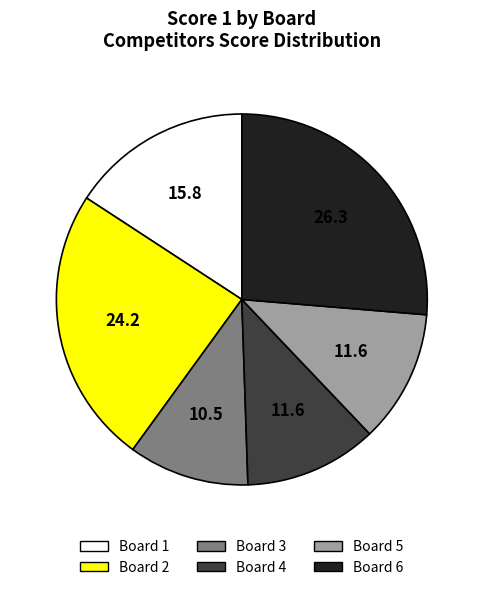

Is the sum of Board 5 and Board 2 greater than half?

No